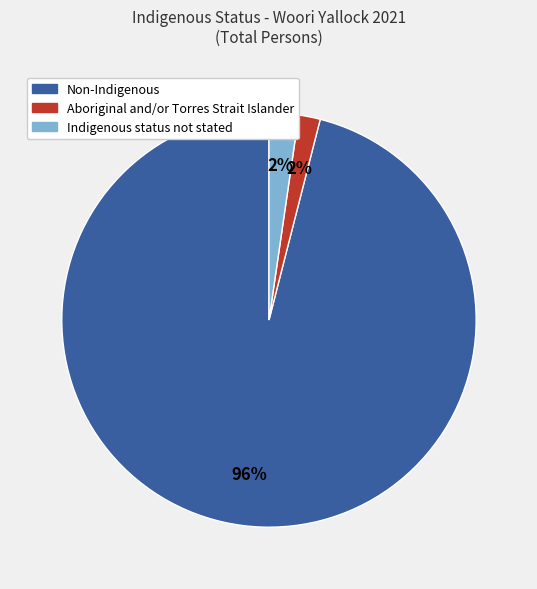

Between Non-Indigenous and Indigenous status not stated, which is larger?

Non-Indigenous